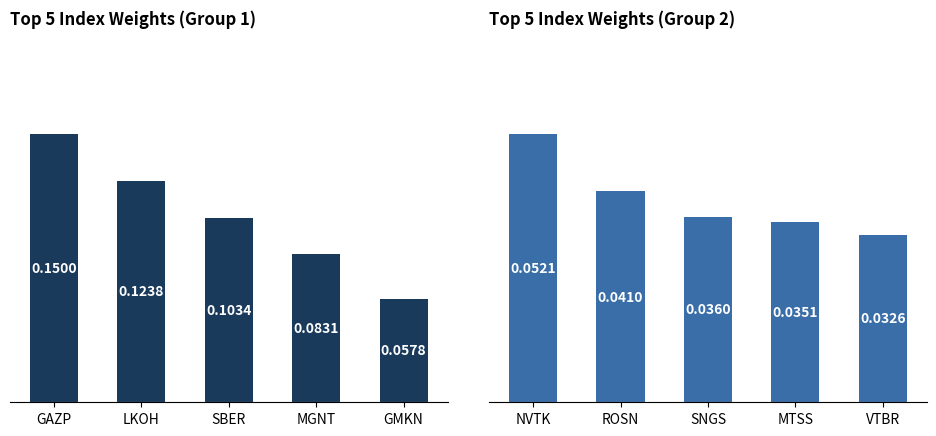

Reading right to left, list all the values displayed in this chart.

Group 1 (Top 5): 0.1	0.1	0.1	0.1	0.1
Group 2 (Next 5): 0.0	0.0	0.0	0.0	0.1